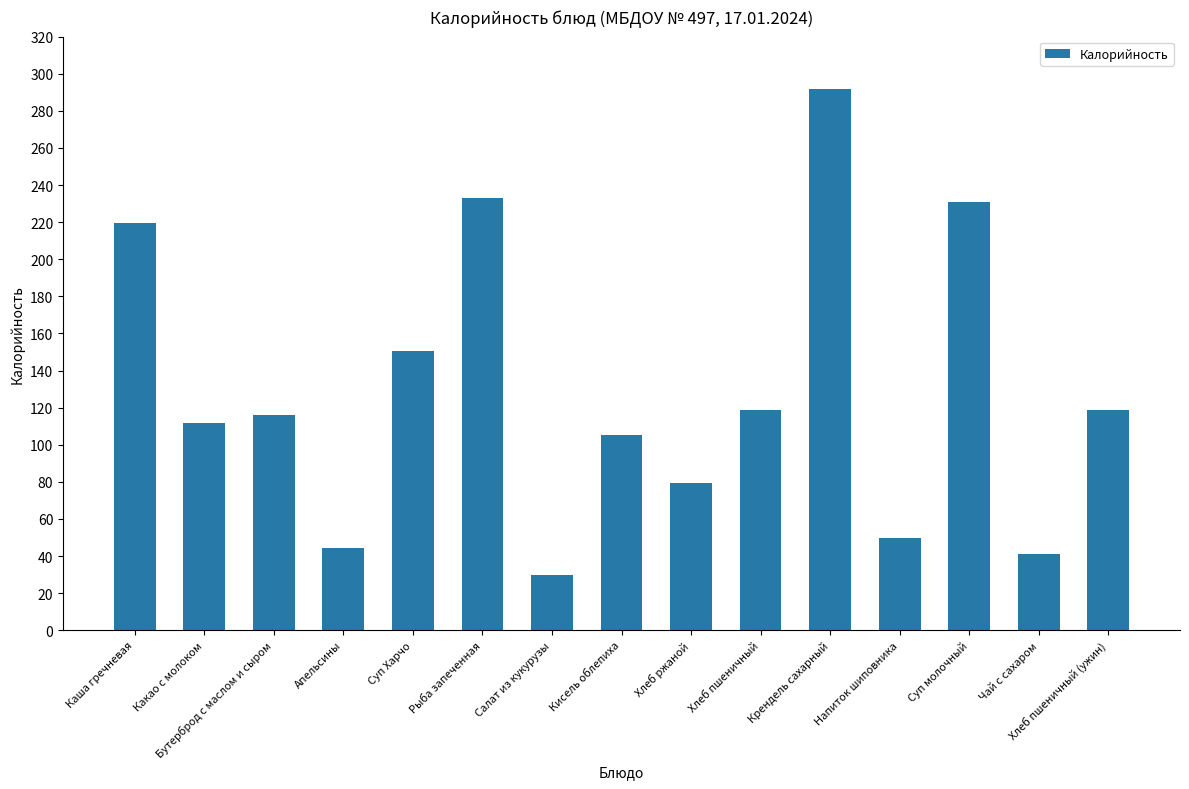

What is the label of the 2nd bar from the right?

Чай с сахаром